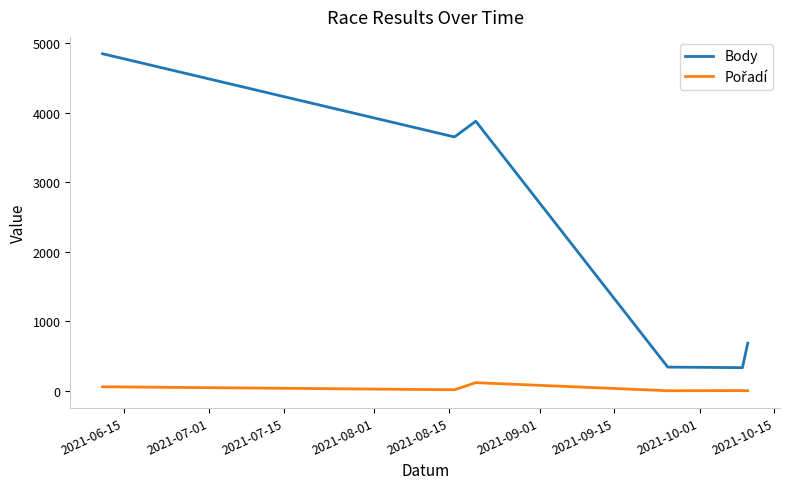

What is the difference between the maximum and minimum values in the Body series?

4516